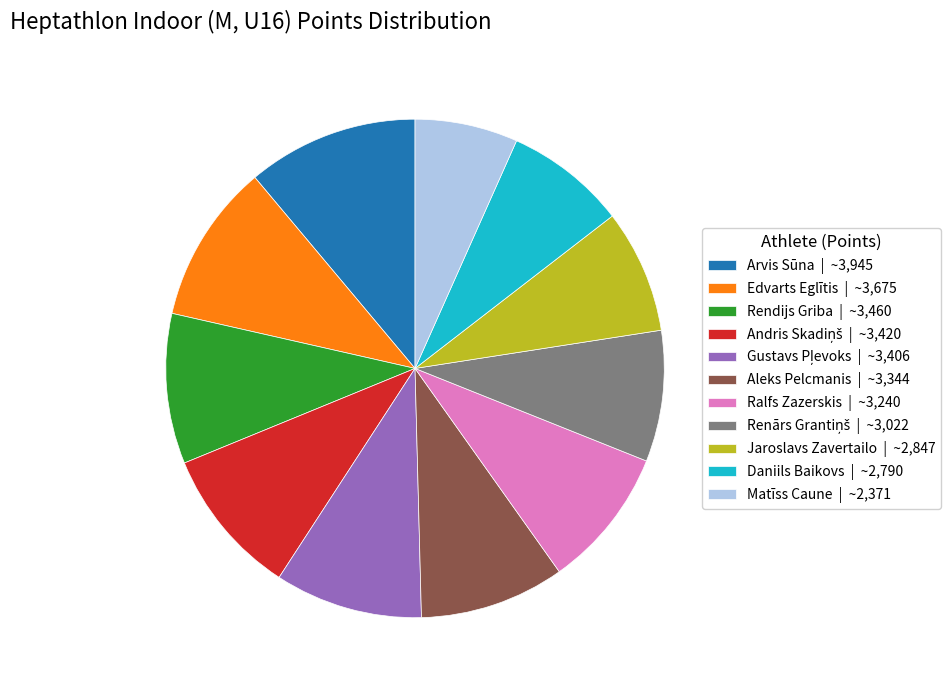

Between Edvarts Eglītis | ~3,675 and Daniils Baikovs | ~2,790, which is larger?

Edvarts Eglītis | ~3,675